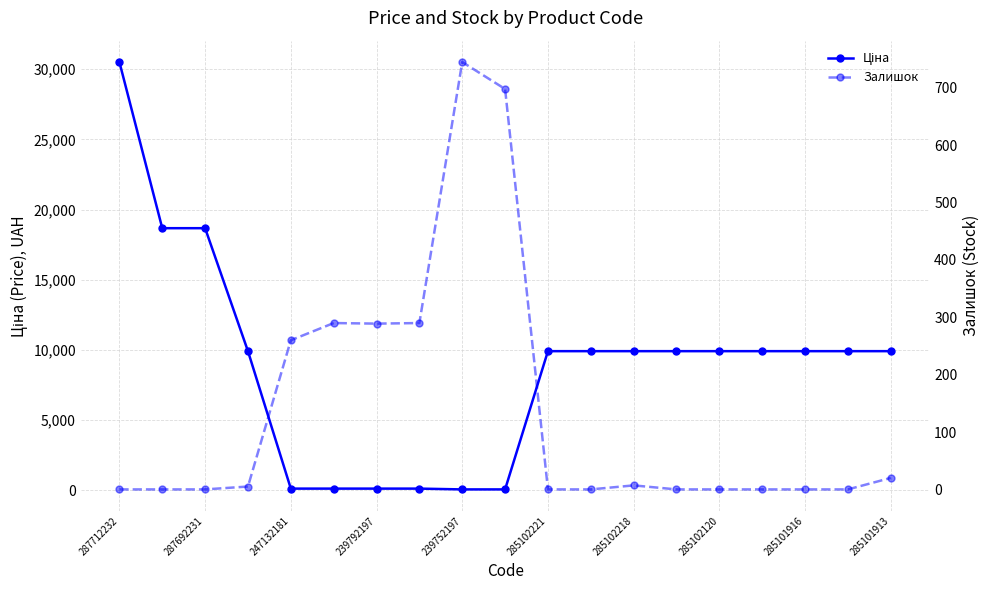

How many data points does each series have?

19